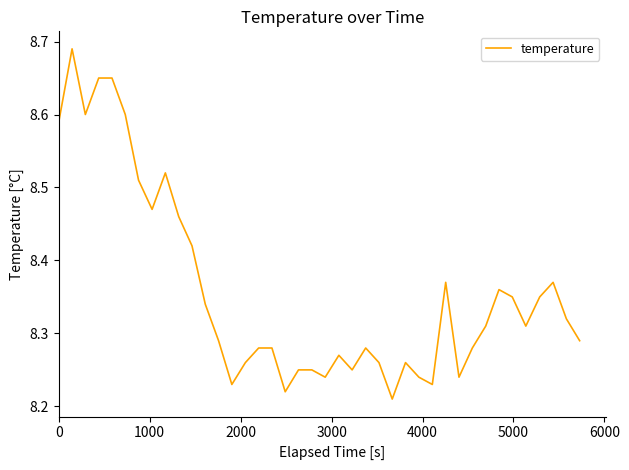

What is the difference between the maximum and minimum values?

0.5